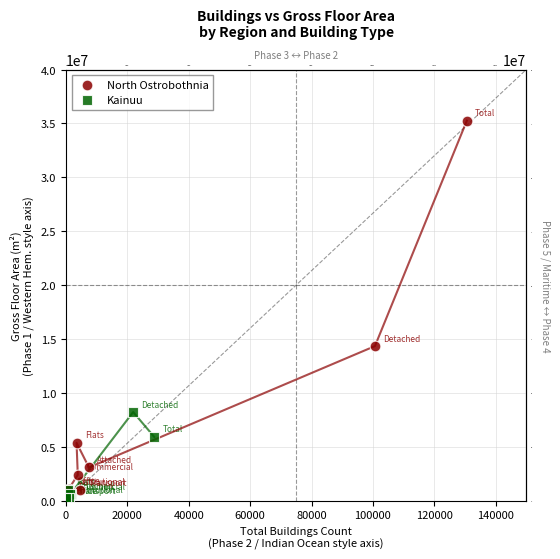

Which series has the widest spread of Y values?

North Ostrobothnia